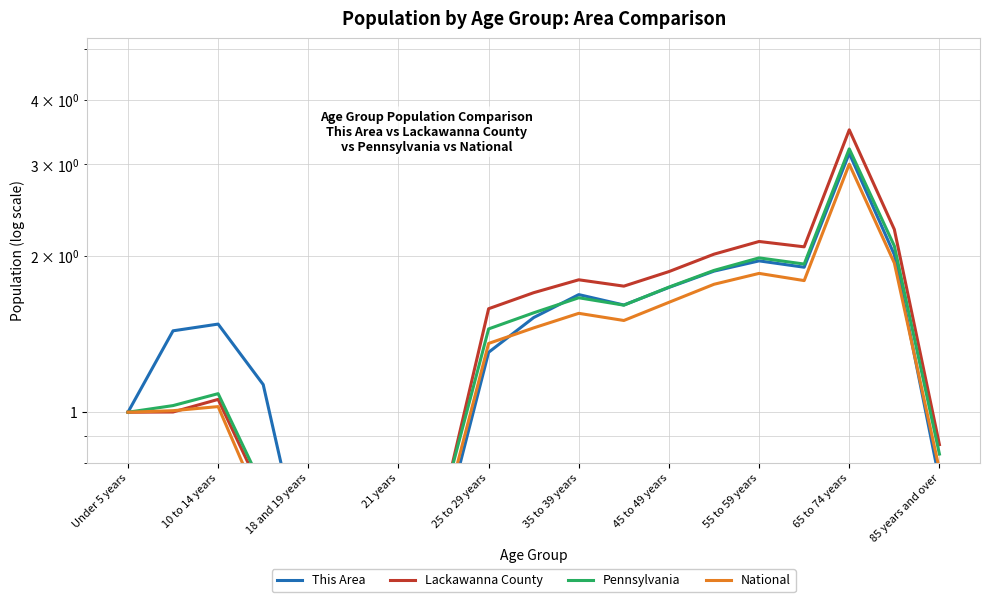

What are all the series names shown in the legend?

This Area, Lackawanna County, Pennsylvania, National